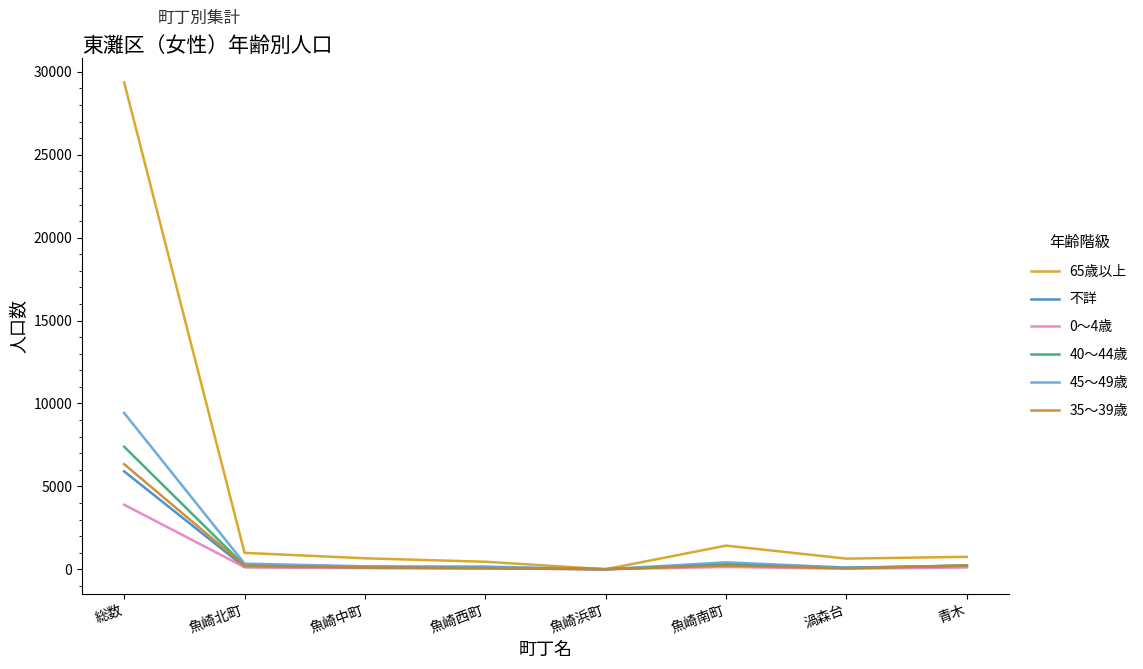

Is the value of 0～4歳 at 魚崎南町 greater than the value of 35～39歳 at 魚崎北町?

No